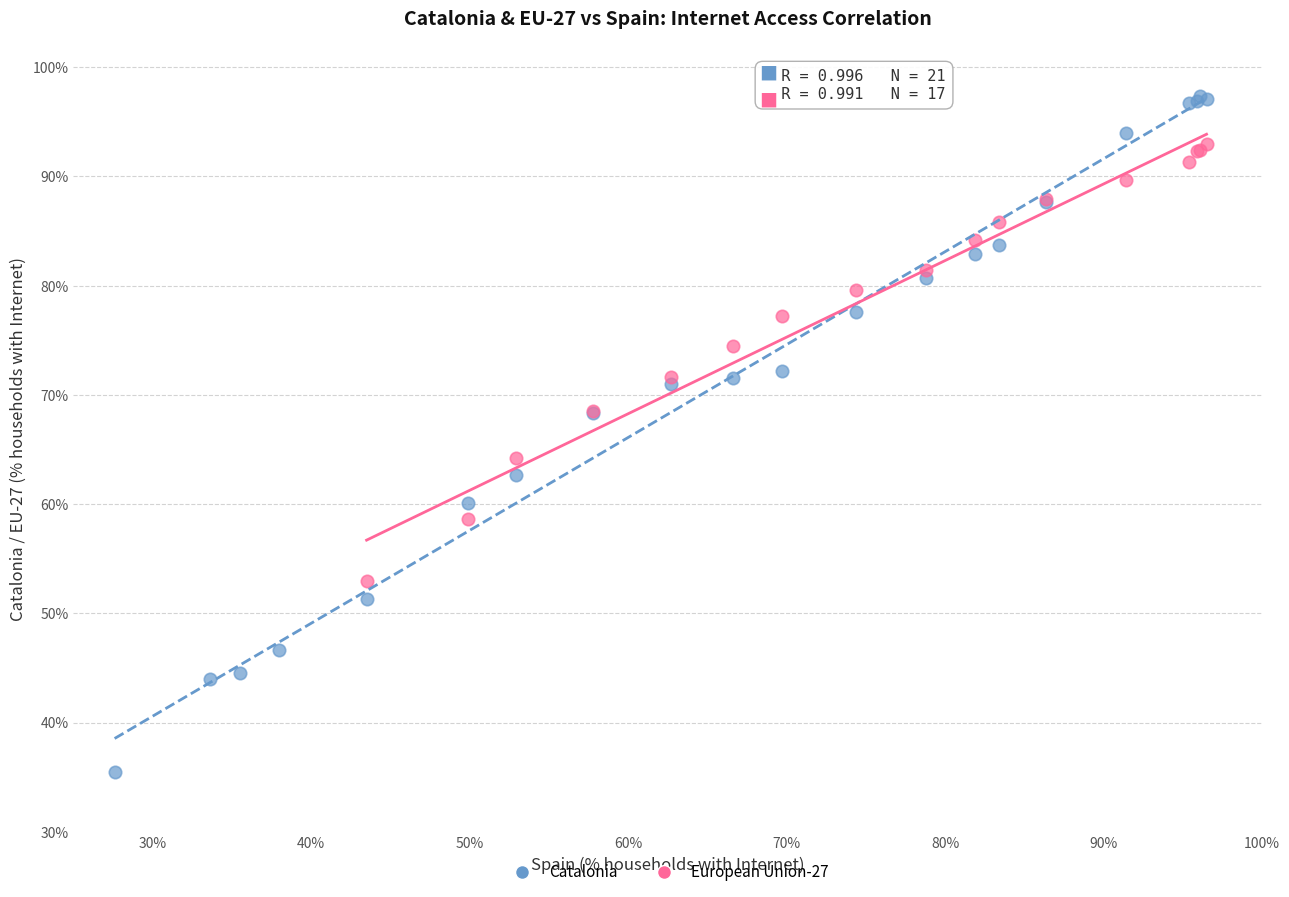

Which series reaches the maximum Y coordinate?

Catalonia